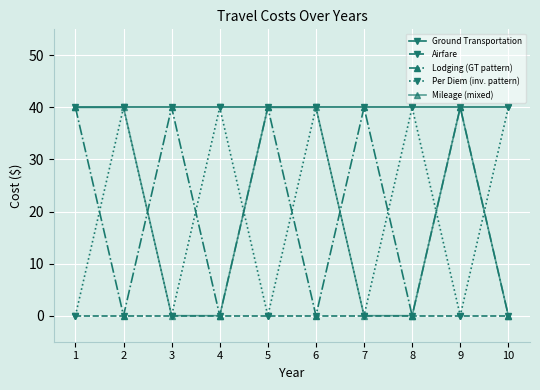

What are all the series names shown in the legend?

Ground Transportation, Airfare, Lodging (GT pattern), Per Diem (inv. pattern), Mileage (mixed)